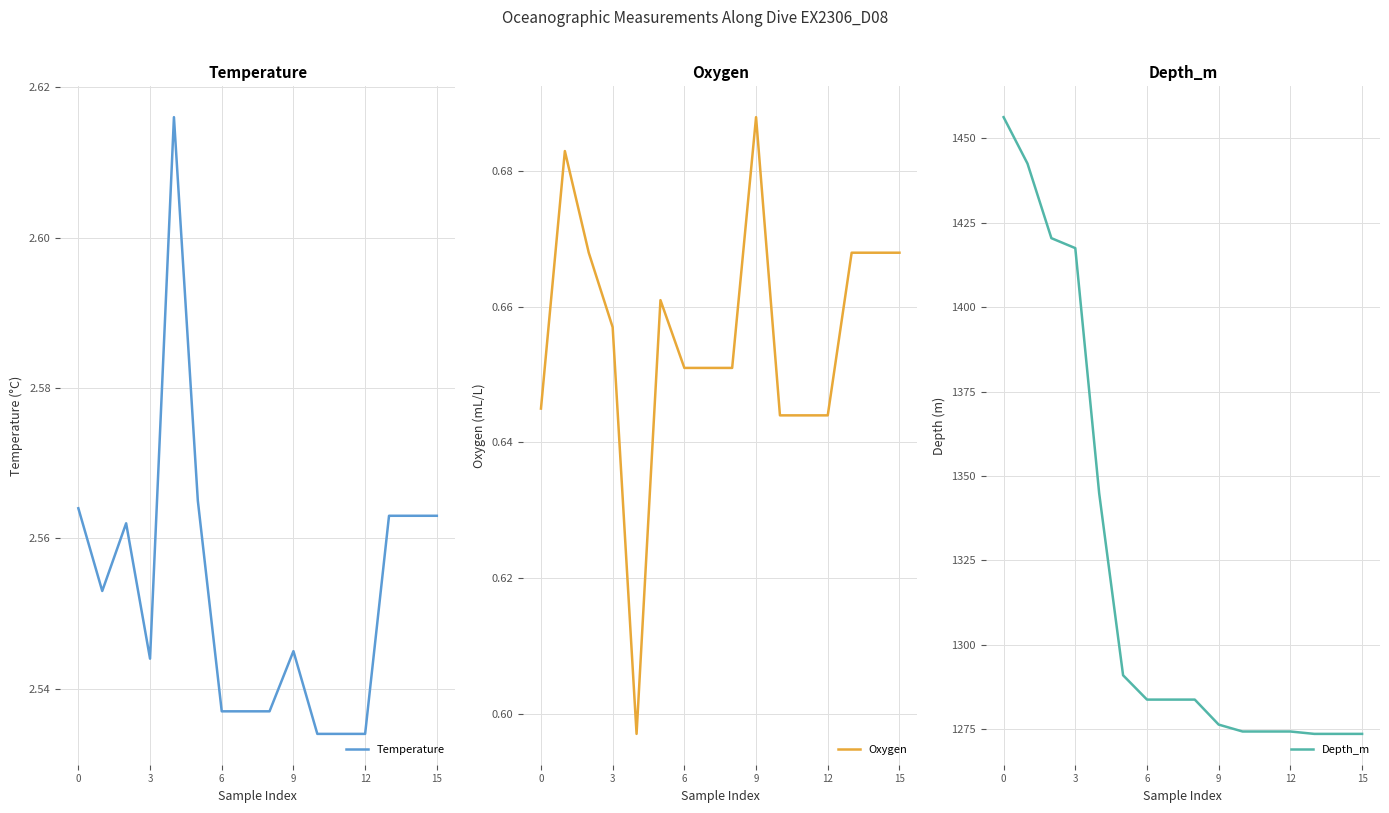

Is the value of Oxygen at 0 greater than the value of Depth_m at 7?

No